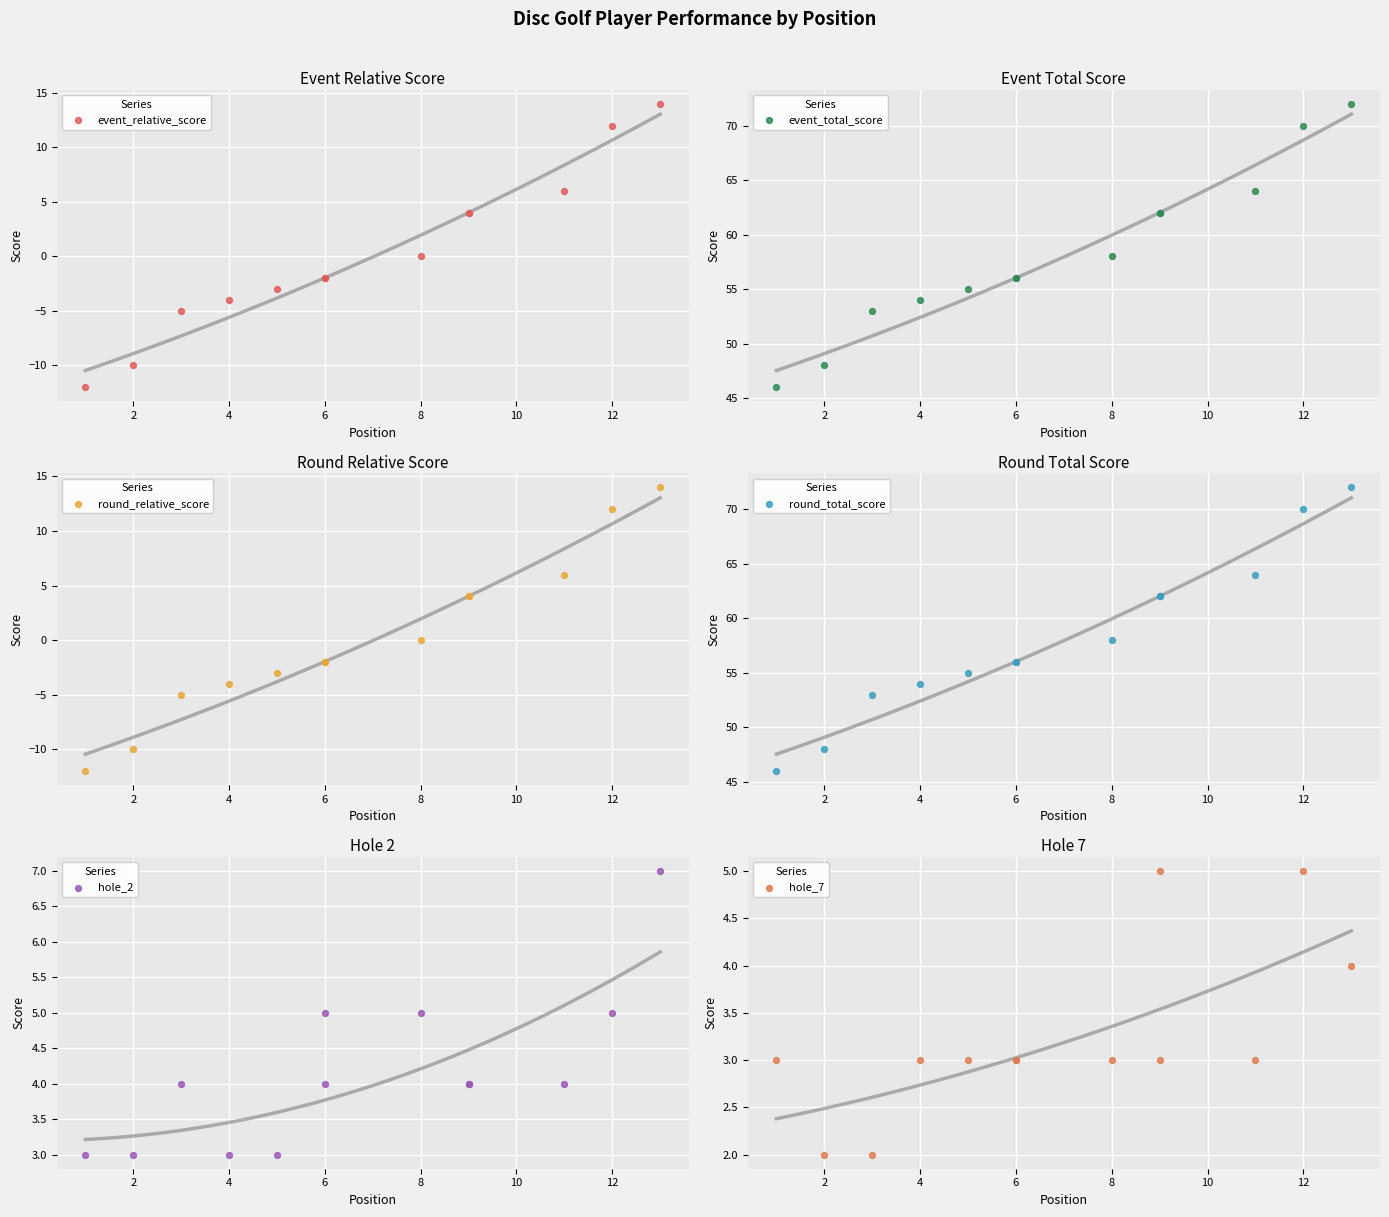

Is the value of hole_7 at 0 greater than the value of event_relative_score at 4?

Yes